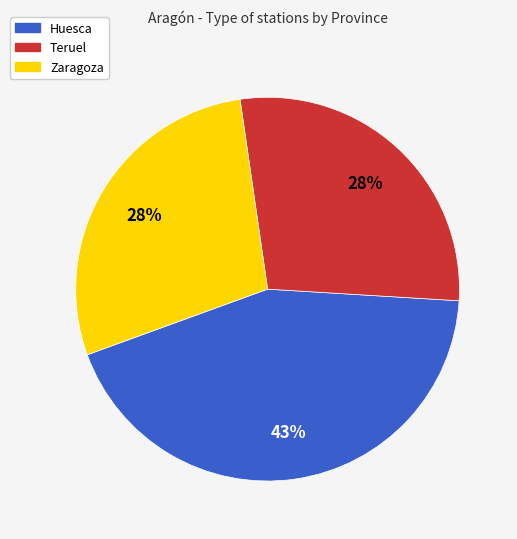

The Teruel slice represents 39% of the pie. True or false?

False